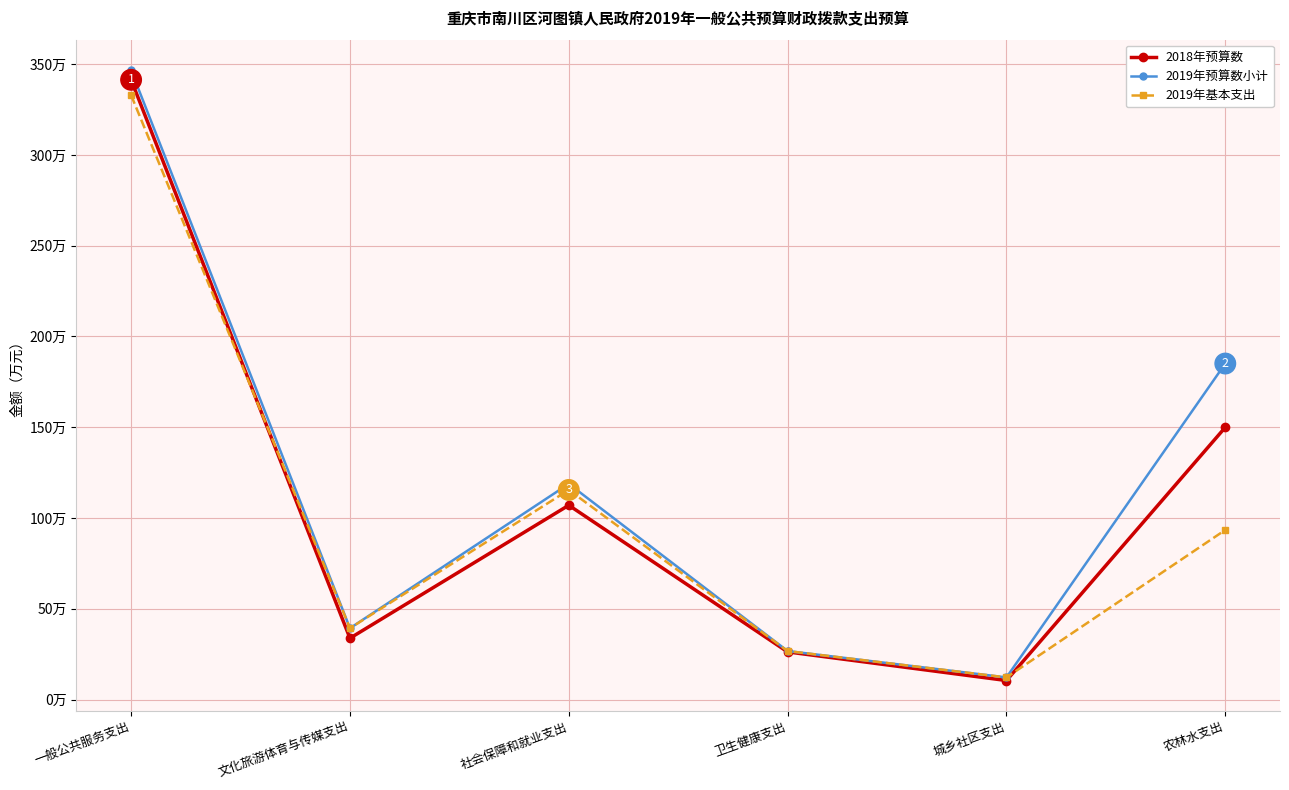

What are all the series names shown in the legend?

2018年预算数, 2019年预算数小计, 2019年基本支出